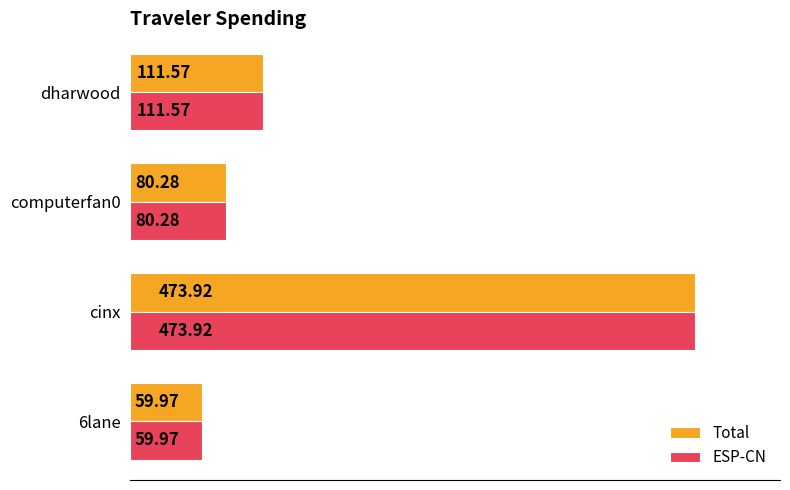

What is the difference between the ESP-CN values at computerfan0 and 6lane?

20.3